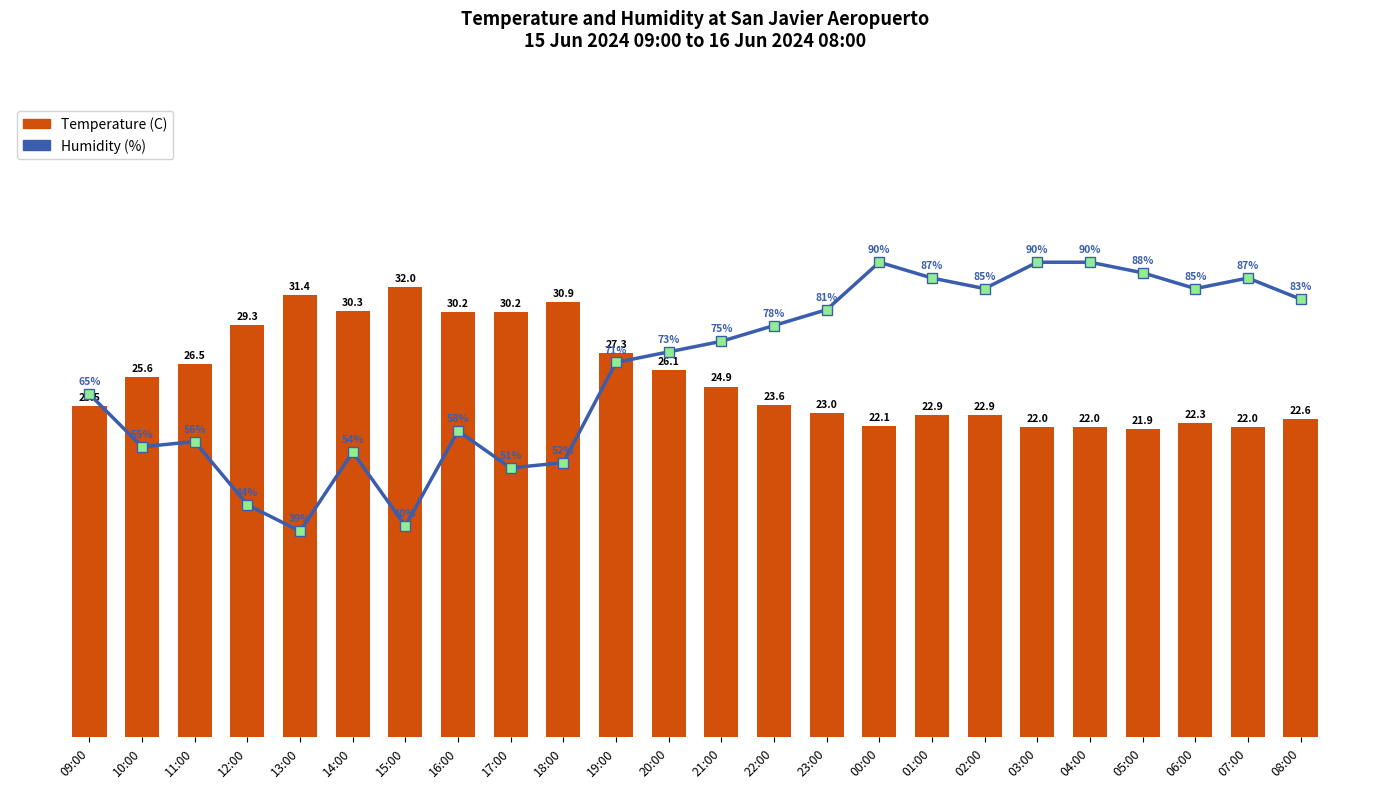

What is the sum of all Humidity (%) values?

1677.0